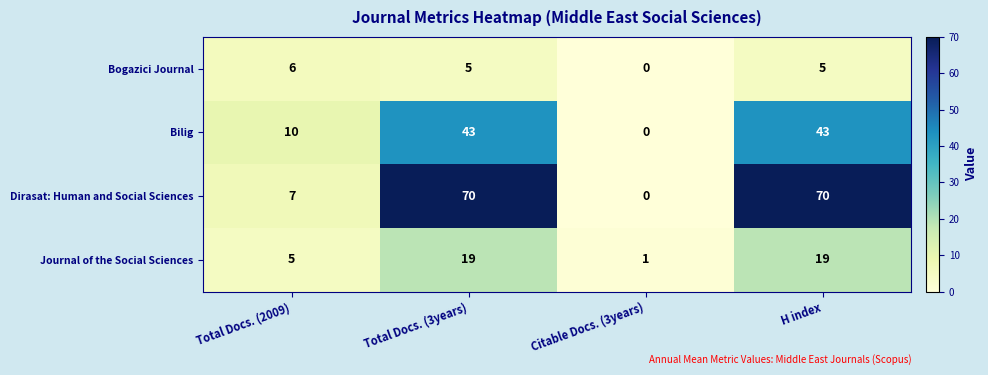

List the series in order of their peak value, lowest first.

Bogazici Journal, Journal of the Social Sciences, Bilig, Dirasat: Human and Social Sciences